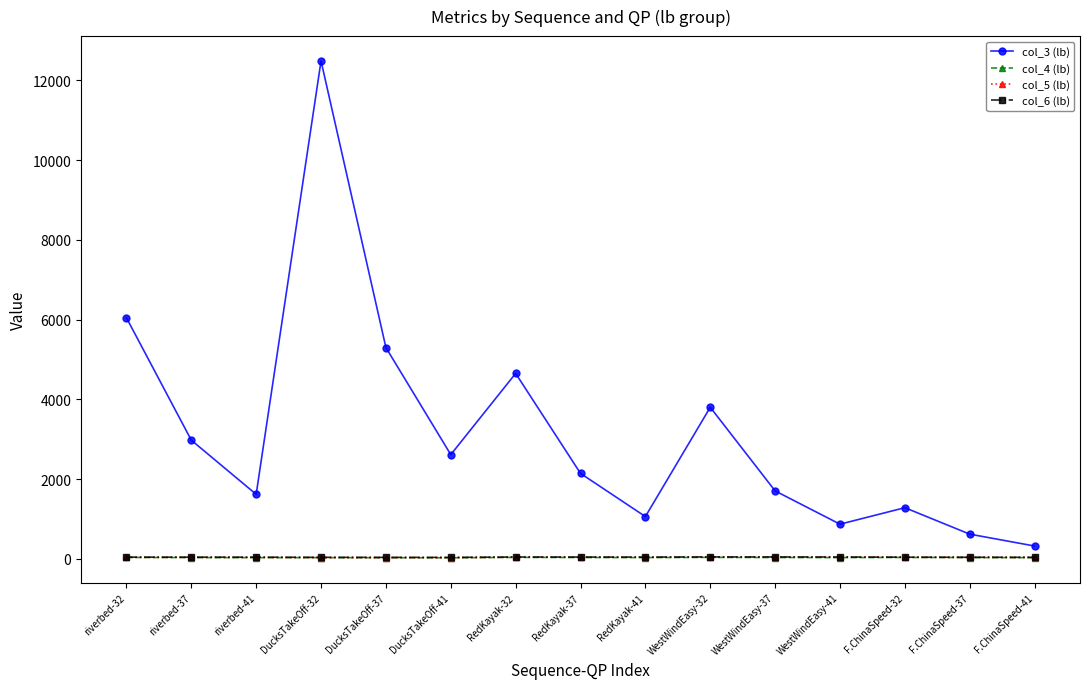

True or false: col_4 (lb) has more than 2 points higher than both neighbors.

True